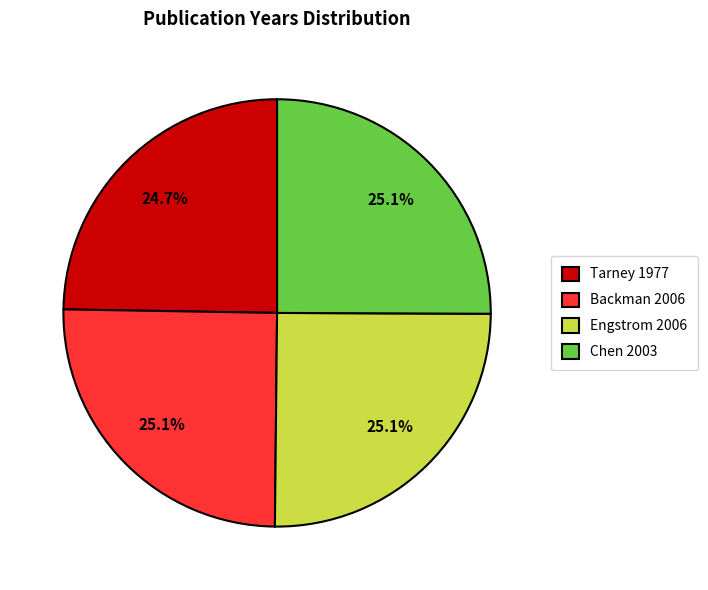

Approximately how many times larger is the value at Chen 2003 compared to Backman 2006?

1.0